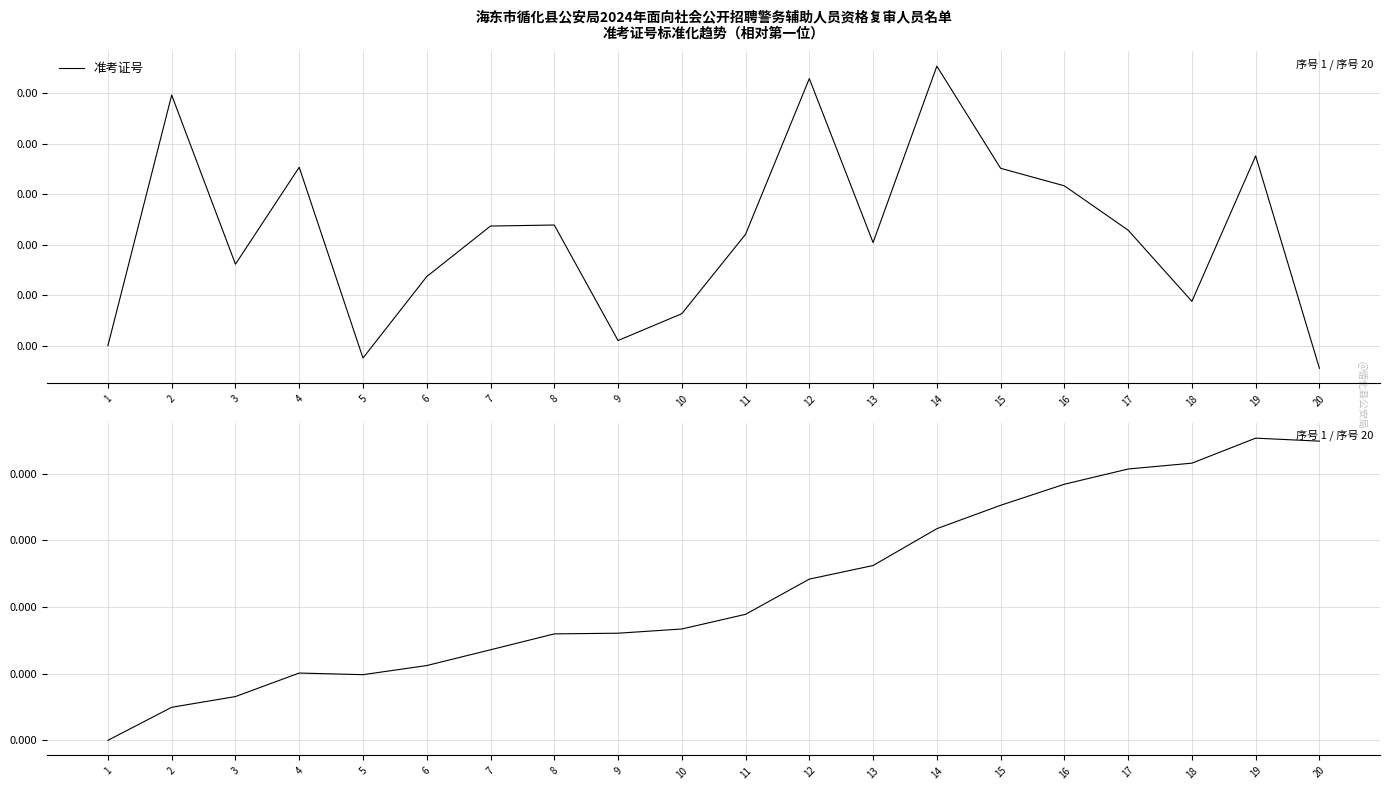

Between 6 and 17, which series saw the biggest shift?

累计均值-准考证号